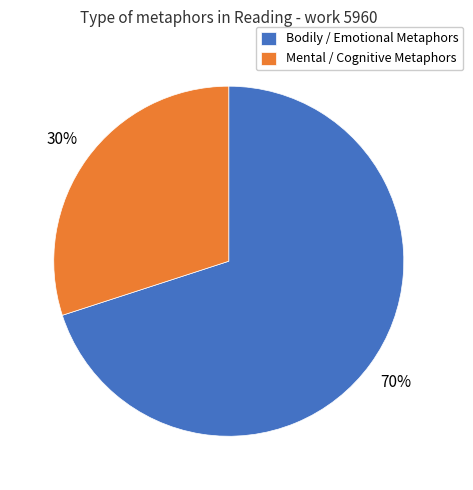

Is it true that Mental / Cognitive Metaphors is 39% of the pie?

False